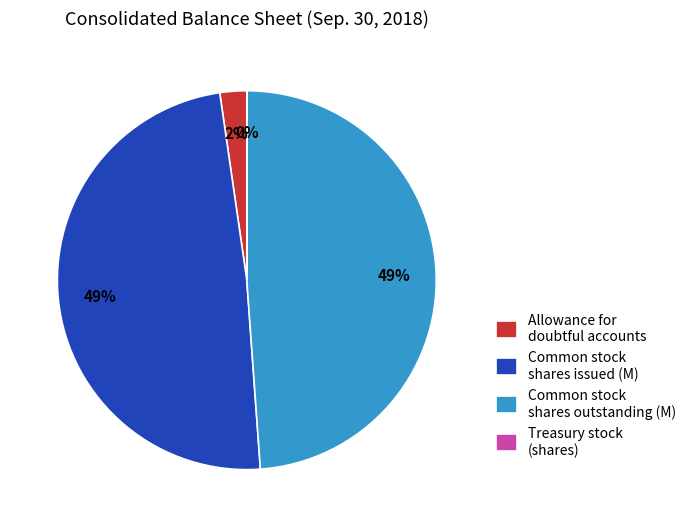

What percentage is the Allowance for doubtful accounts slice, to the nearest percent?

2%